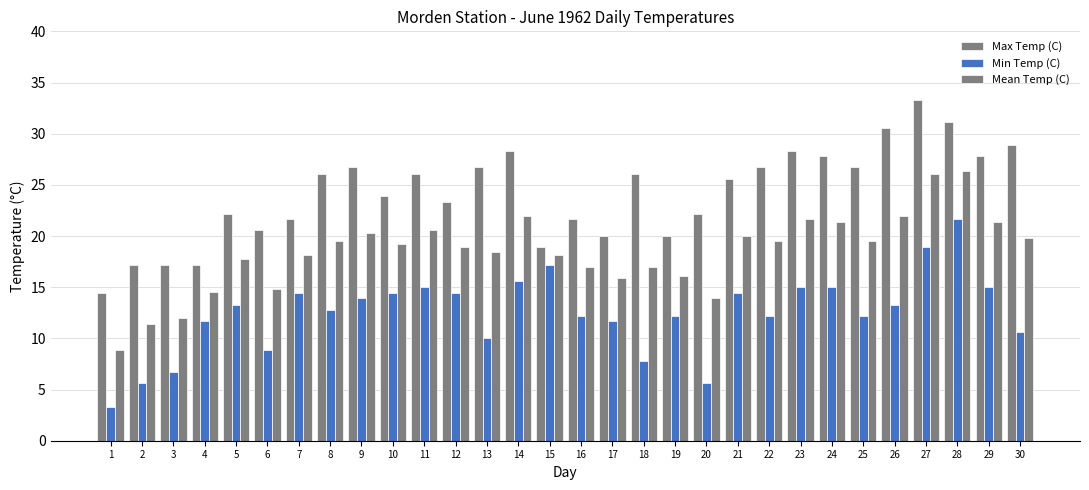

How many bars are there in each group?

3